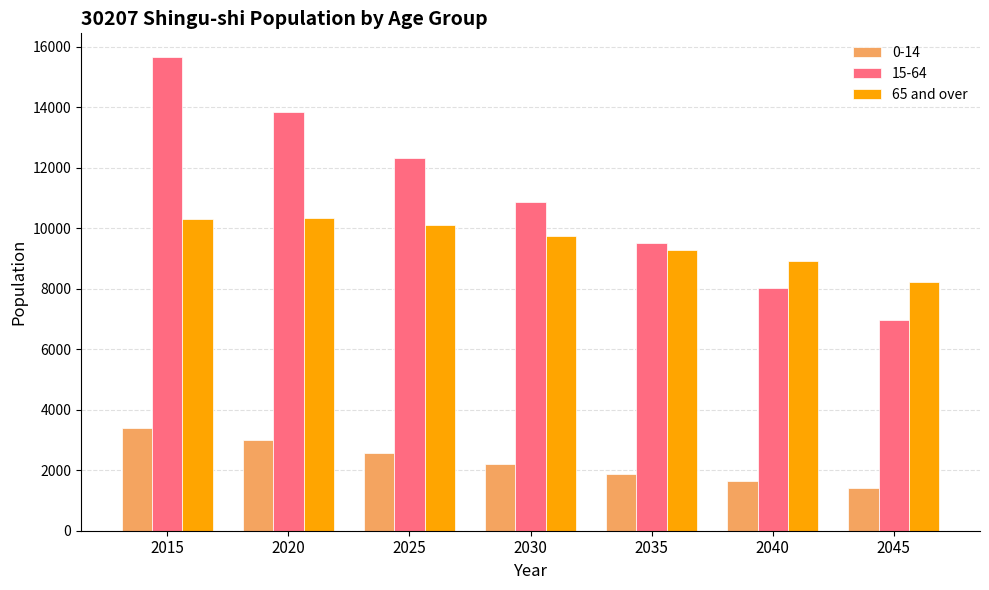

Rank the series by their maximum value, from highest to lowest.

15-64, 65 and over, 0-14